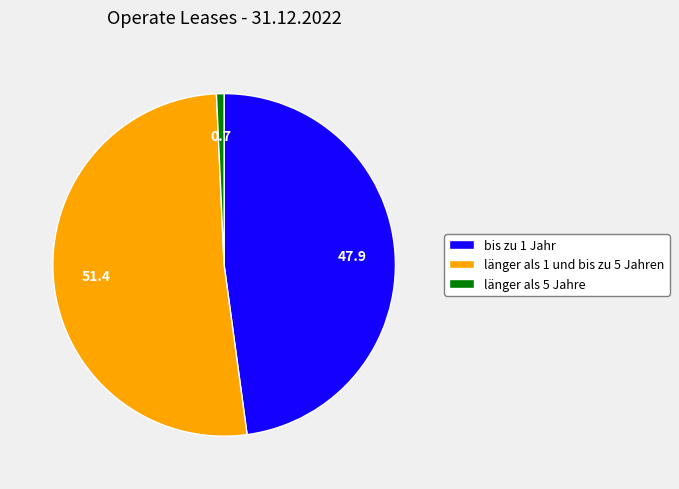

Does länger als 1 und bis zu 5 Jahren represent more than half of the total?

Yes